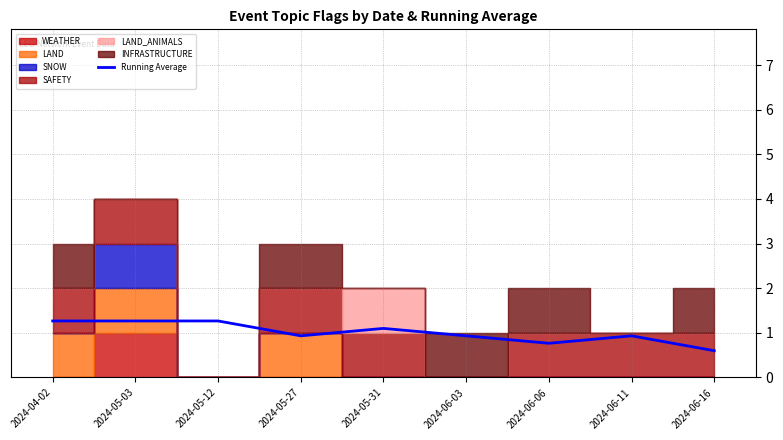

Which label corresponds to the smallest value in the chart?

2024-06-16